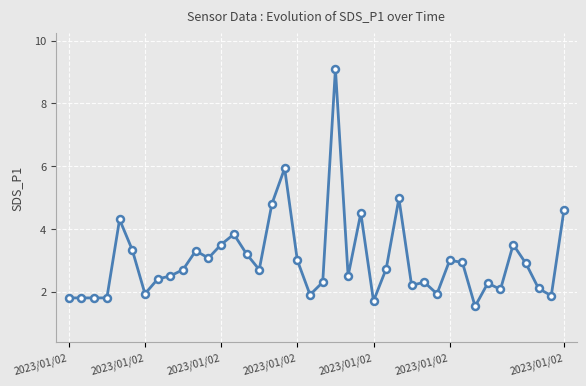

True or false: there are more than 2 points higher than both neighbors.

True